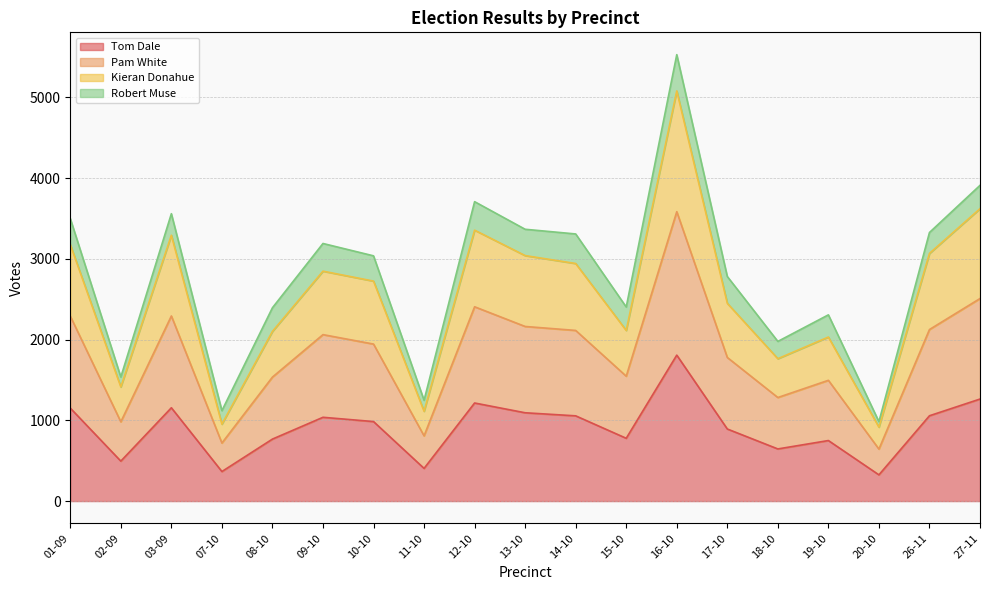

What is the lowest value of the Tom Dale series?

325